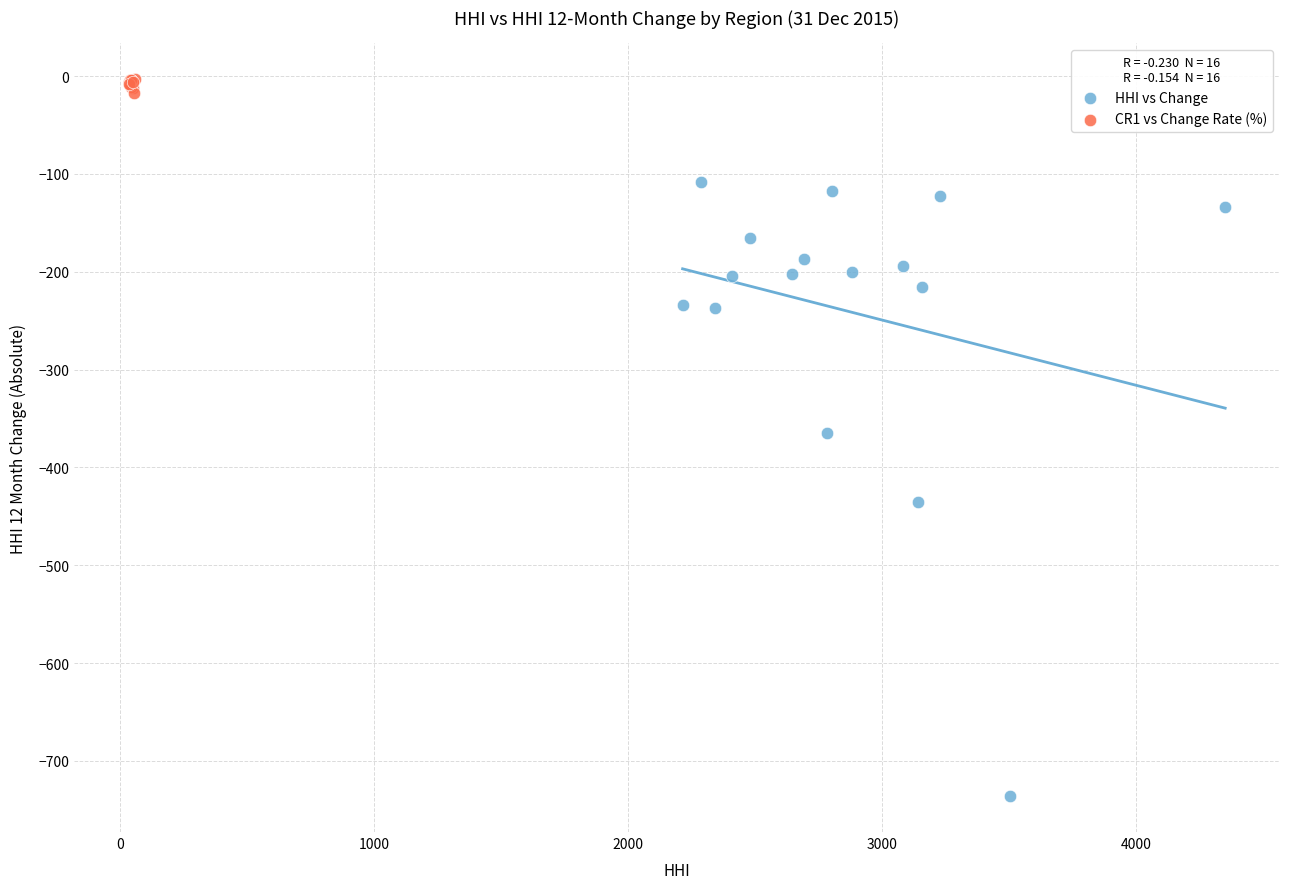

Which series reaches the maximum Y coordinate?

CR1 vs Change Rate (%)